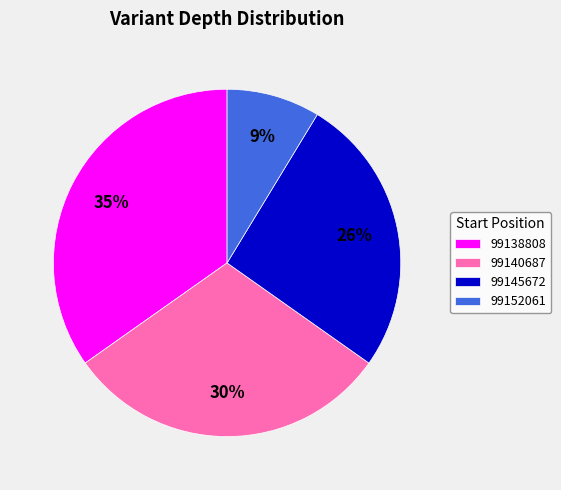

To the nearest percent, what is the combined percentage of 99138808 and 99140687?

65%